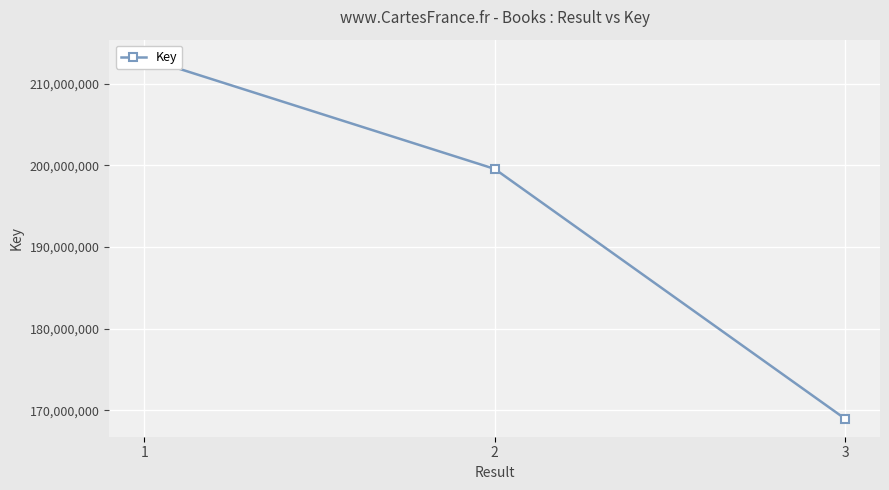

Which category has the highest value across all series?

1